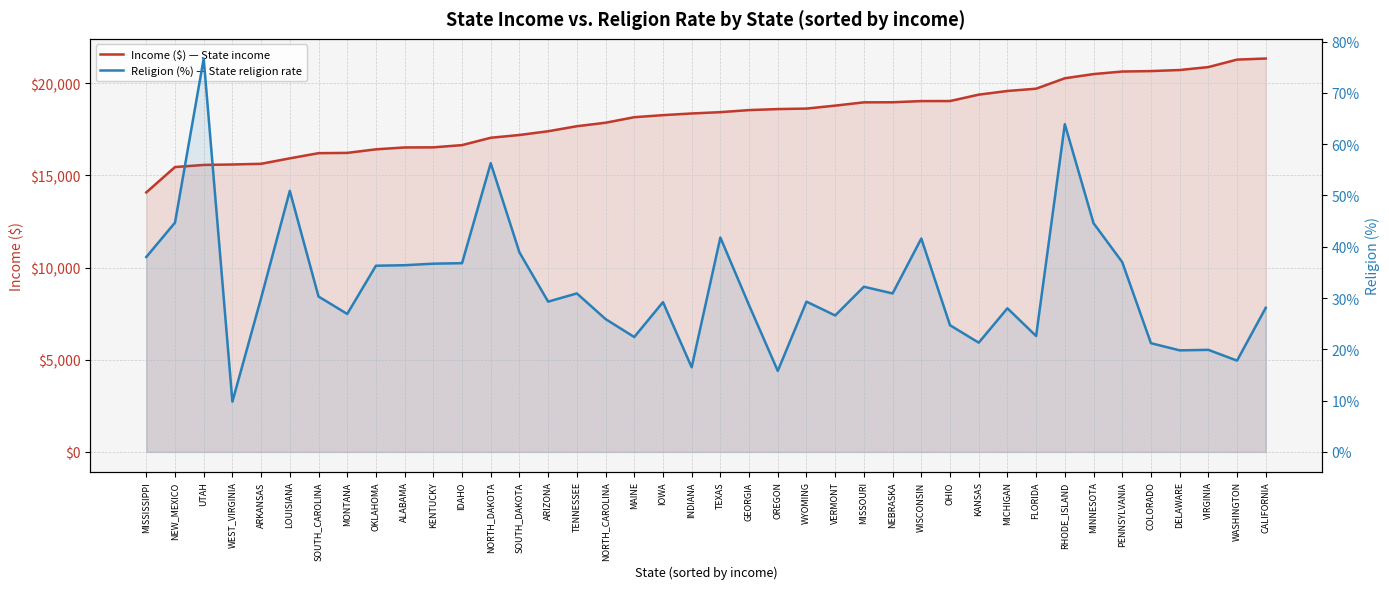

How many values in the Religion (%) — State religion rate series are below 30?

20